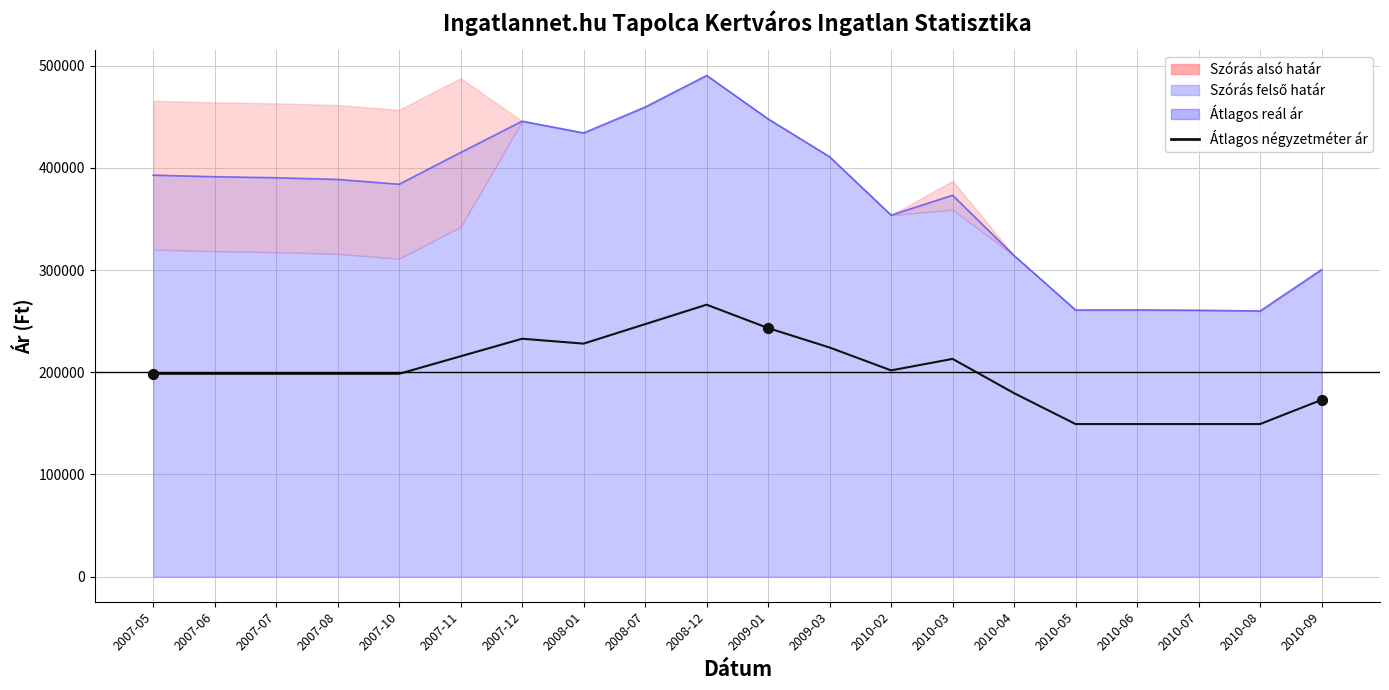

What is the ratio of the value at 2010-02 to the value at 2009-03?

0.9